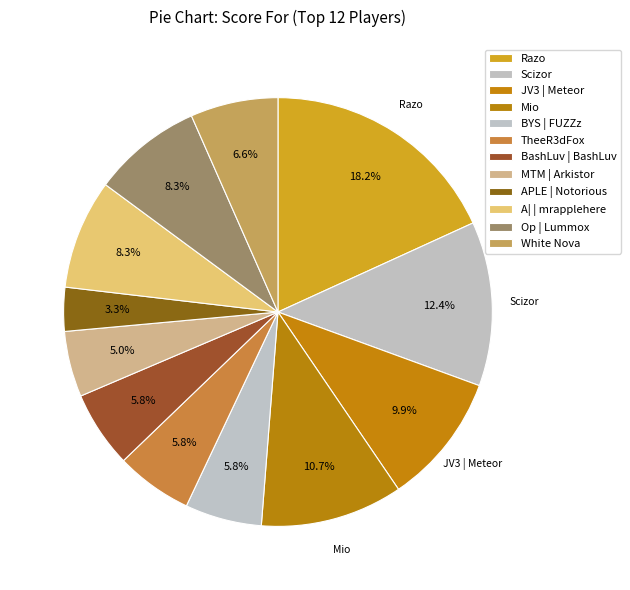

Is there a majority slice in this chart?

No